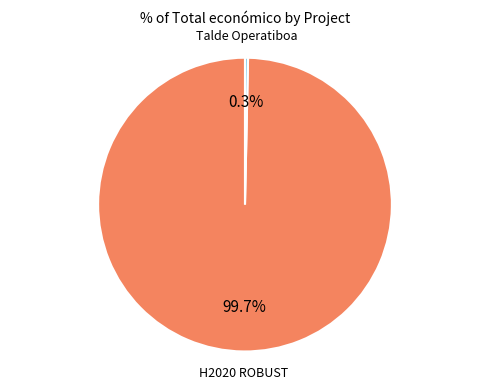

Does any single category account for the majority?

Yes